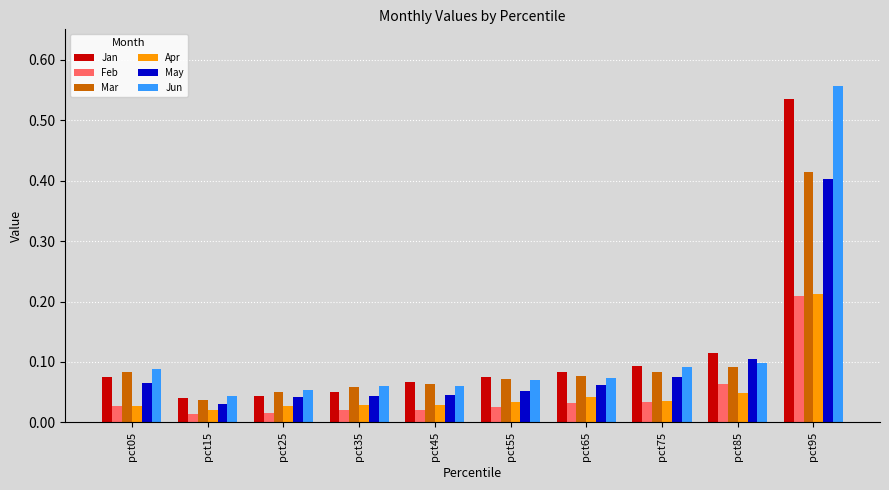

Which series has the widest spread of values?

Jun